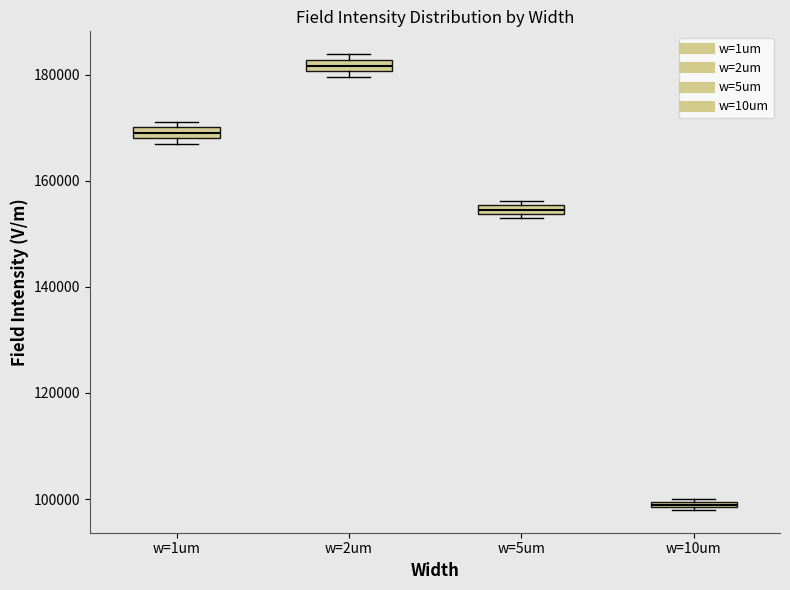

Where is the lower edge of the box for w=1um on the y-axis? The values are not printed on the chart, so give them approximately, as read against the axis.

168000